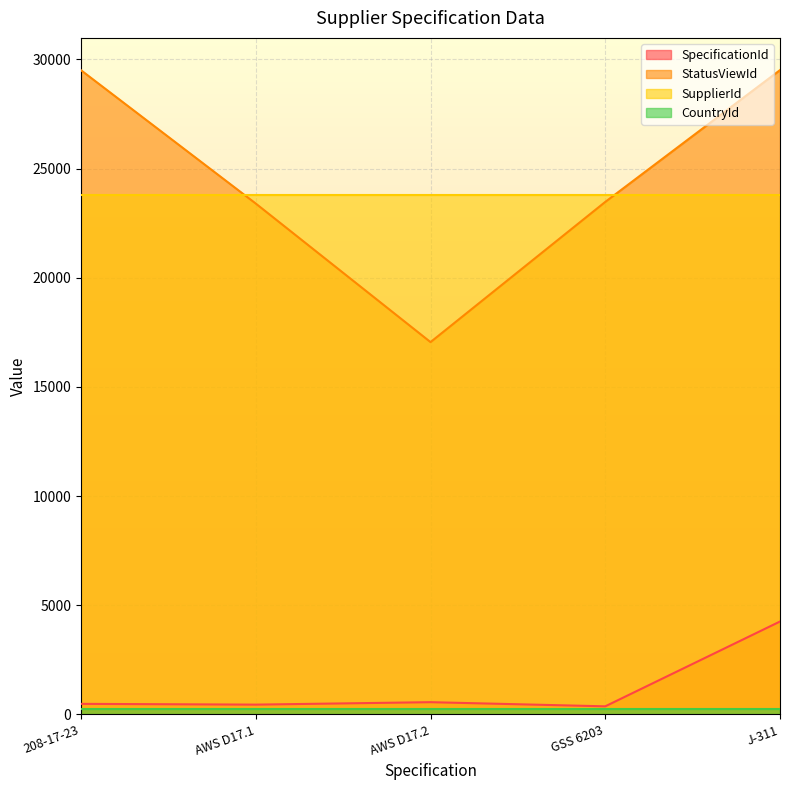

Rank the categories by SpecificationId value from highest to lowest.

J-311, AWS D17.2, 208-17-23, AWS D17.1, GSS 6203